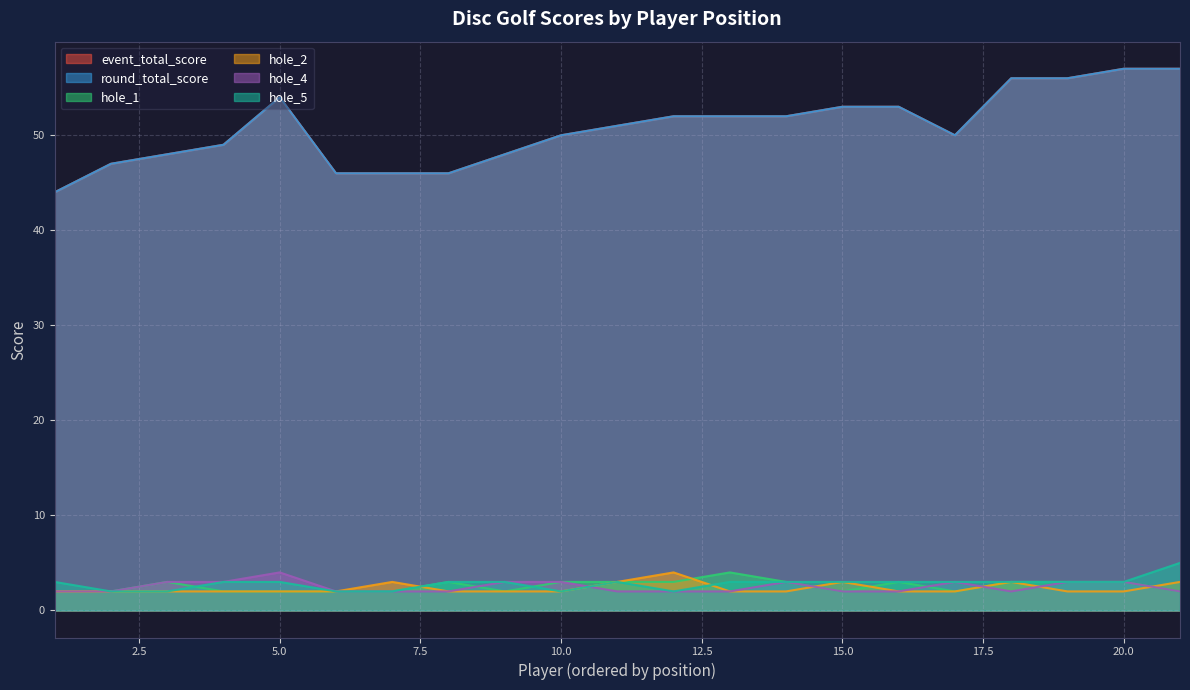

Count the hole_4 values in the range 2 to 3.

20